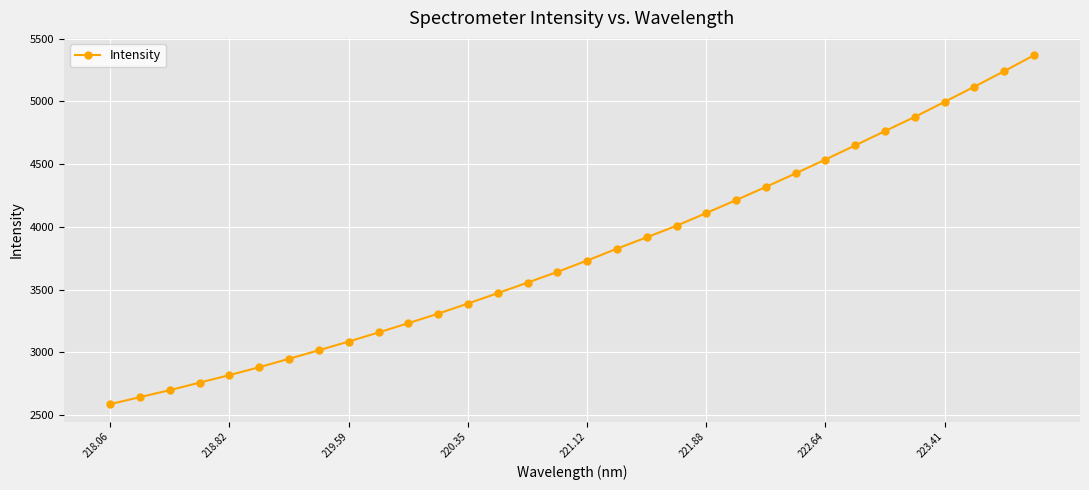

Reading left to right, extract all data points from this chart.

2588.1	2644.0	2699.5	2759.7	2819.5	2882.2	2949.6	3017.5	3086.9	3159.1	3233.2	3308.8	3389.6	3472.4	3556.3	3641.5	3732.2	3826.4	3917.0	4009.0	4110.5	4213.6	4318.3	4426.3	4536.4	4649.2	4763.2	4876.0	4995.4	5116.5	5239.6	5366.4